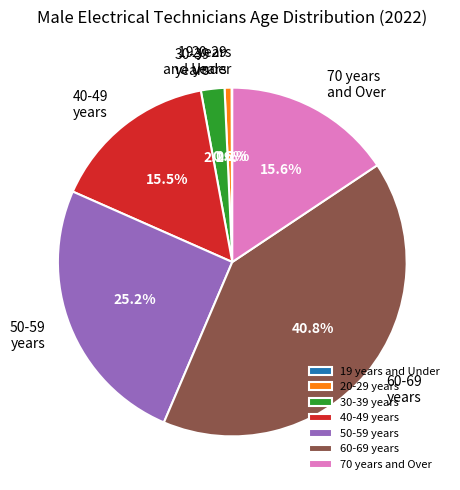

Combined, what portion of the pie is 70 years and Over and 60-69 years?

56.4%